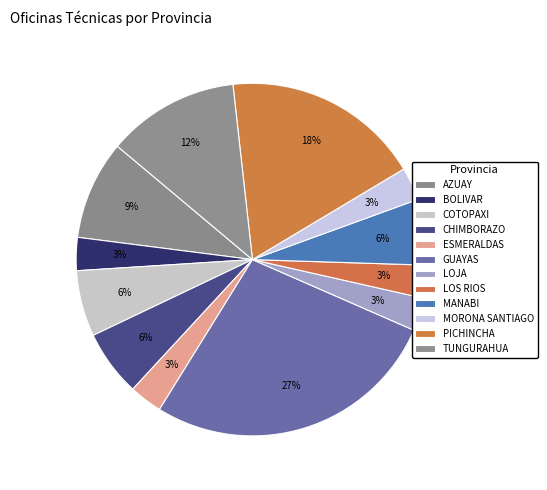

Do LOS RIOS and GUAYAS together represent more than half of the pie?

No